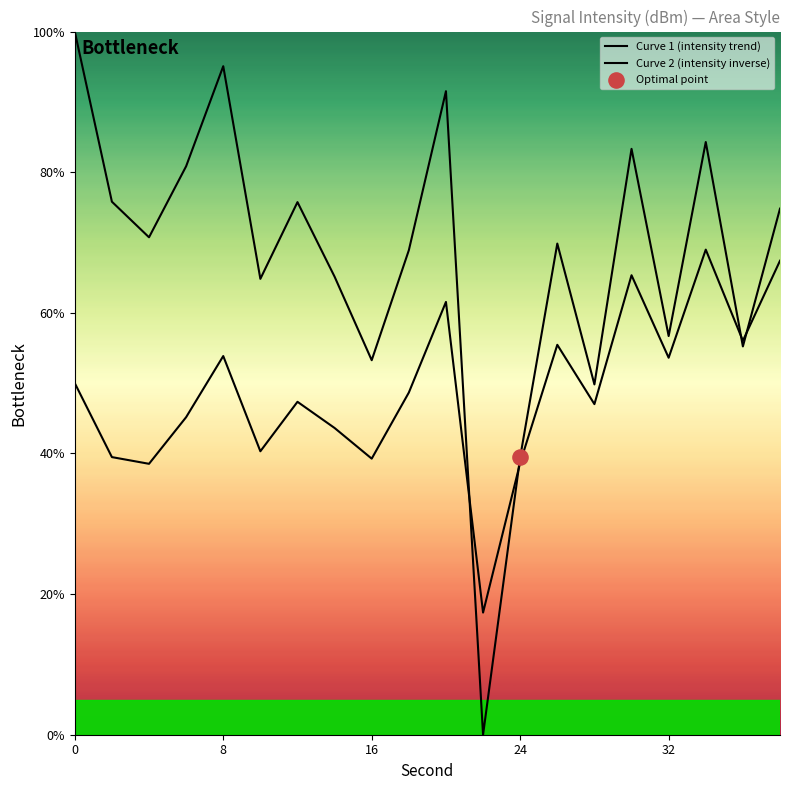

Which series reaches the maximum Y coordinate?

Curve 1 (intensity trend)